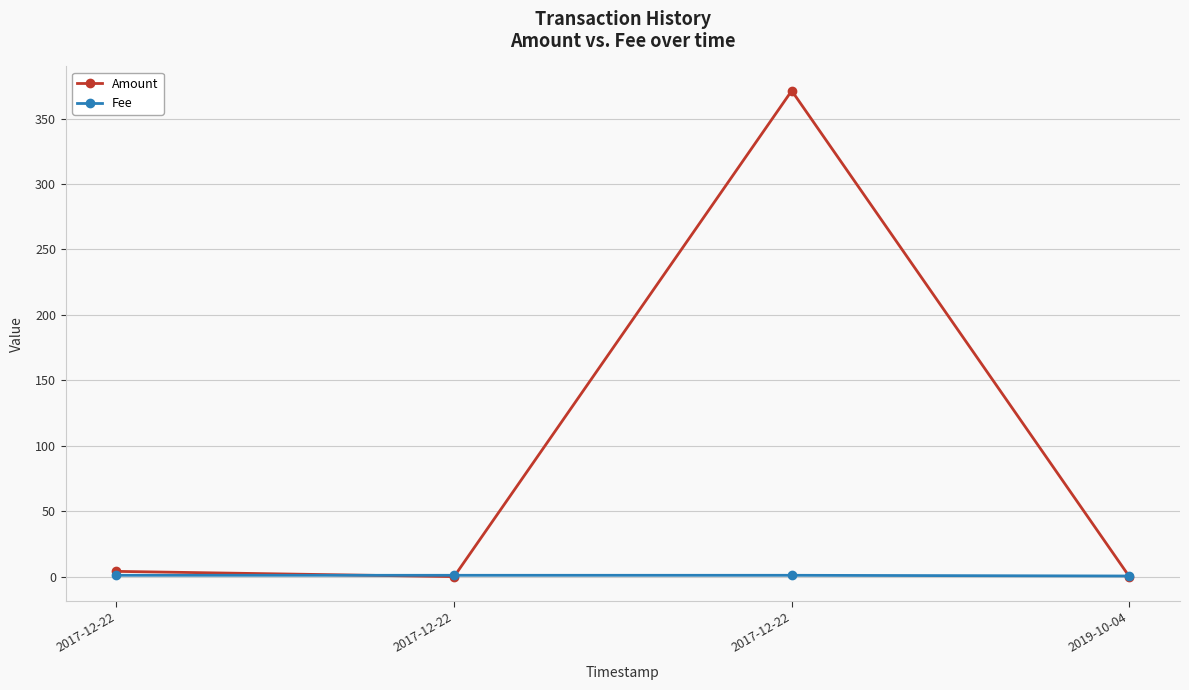

True or false: Fee and Amount cross at least once.

True